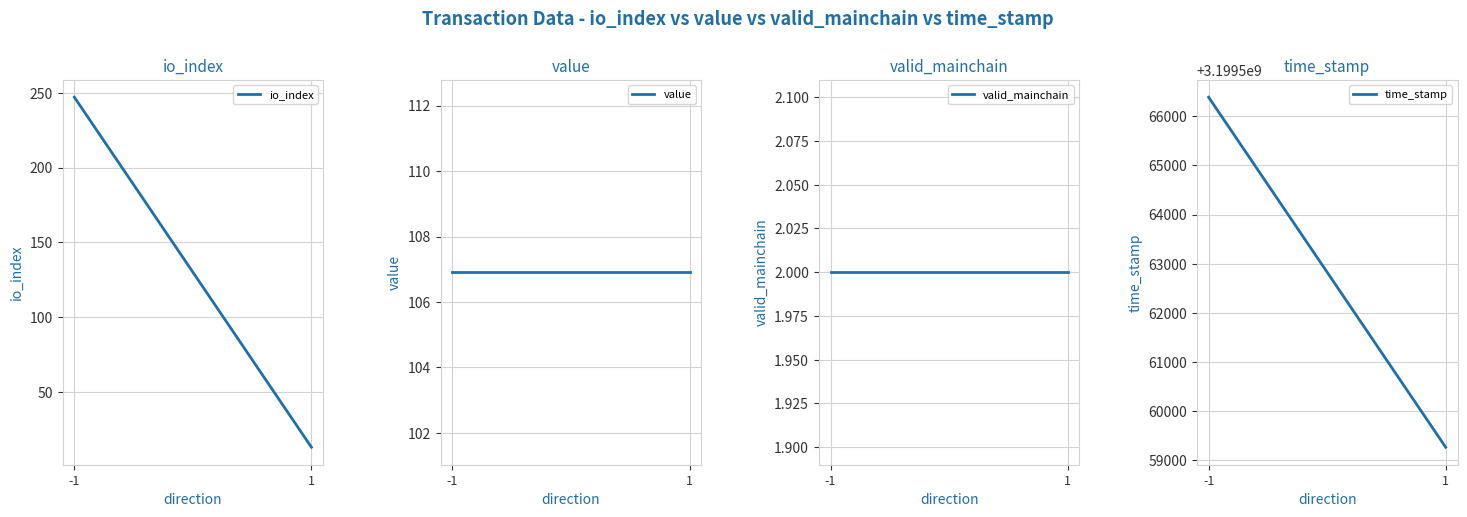

What are all the series names shown in the legend?

io_index, value, valid_mainchain, time_stamp